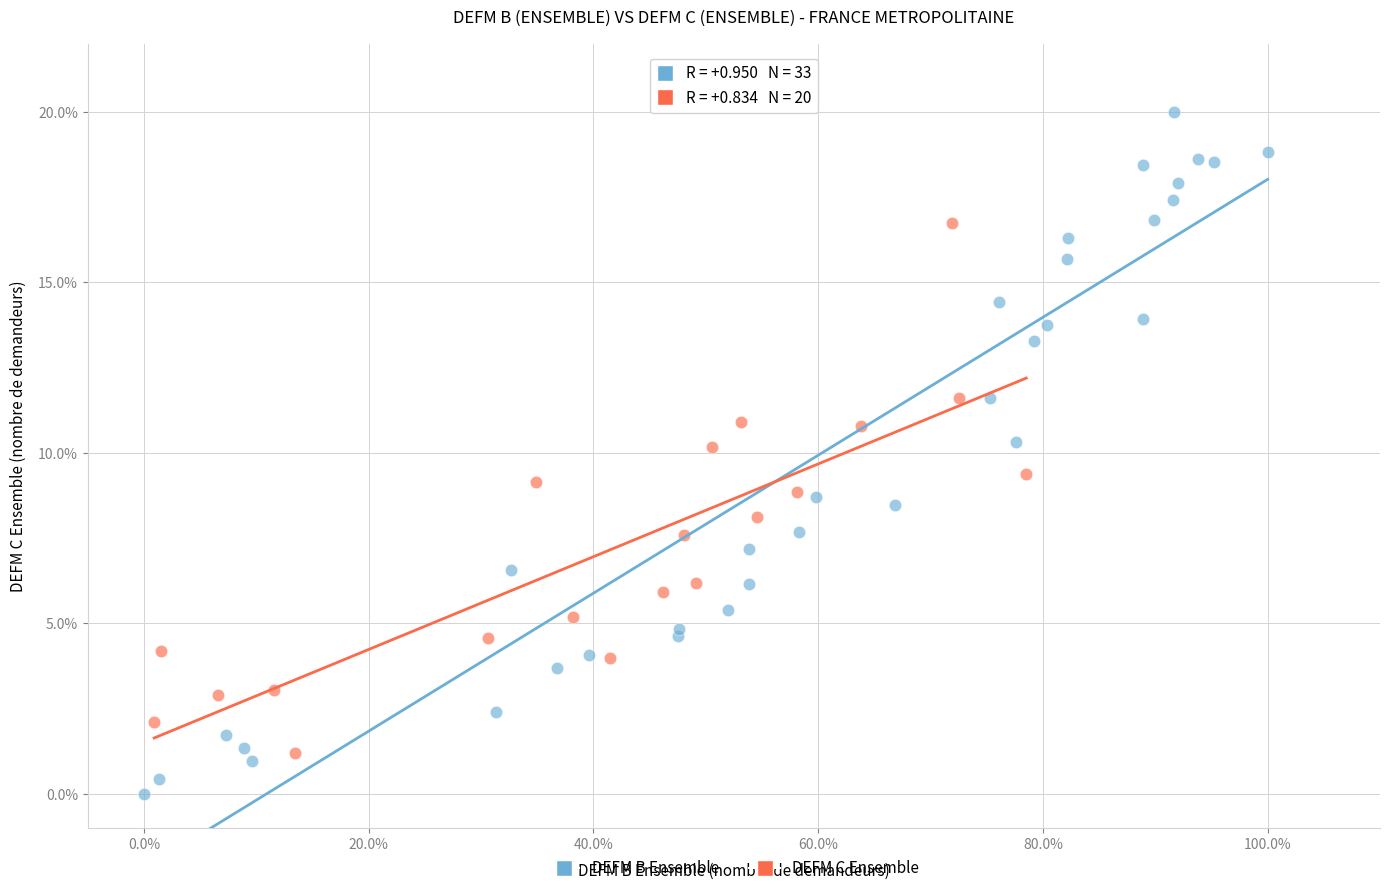

Which series contains the lowest Y value?

DEFM B Ensemble